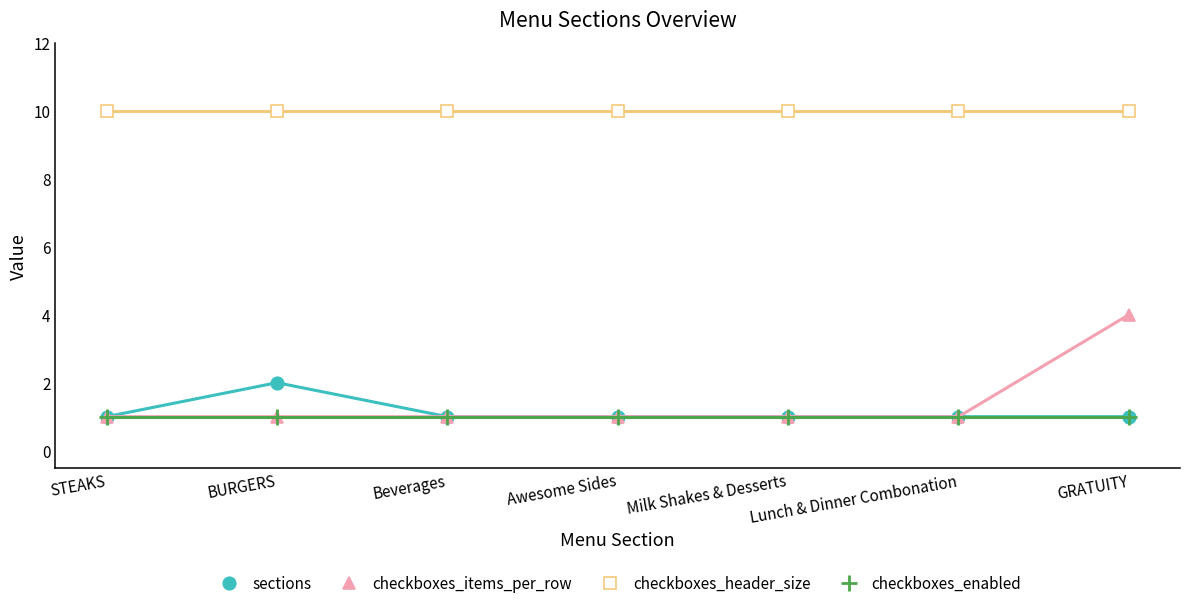

Reading left to right, extract all data points from this chart.

sections: STEAKS=1	BURGERS=2	Beverages=1	Awesome Sides=1	Milk Shakes & Desserts=1	Lunch & Dinner Combonation=1	GRATUITY=1
checkboxes_items_per_row: STEAKS=1	BURGERS=1	Beverages=1	Awesome Sides=1	Milk Shakes & Desserts=1	Lunch & Dinner Combonation=1	GRATUITY=4
checkboxes_header_size: STEAKS=10	BURGERS=10	Beverages=10	Awesome Sides=10	Milk Shakes & Desserts=10	Lunch & Dinner Combonation=10	GRATUITY=10
checkboxes_enabled: STEAKS=1	BURGERS=1	Beverages=1	Awesome Sides=1	Milk Shakes & Desserts=1	Lunch & Dinner Combonation=1	GRATUITY=1